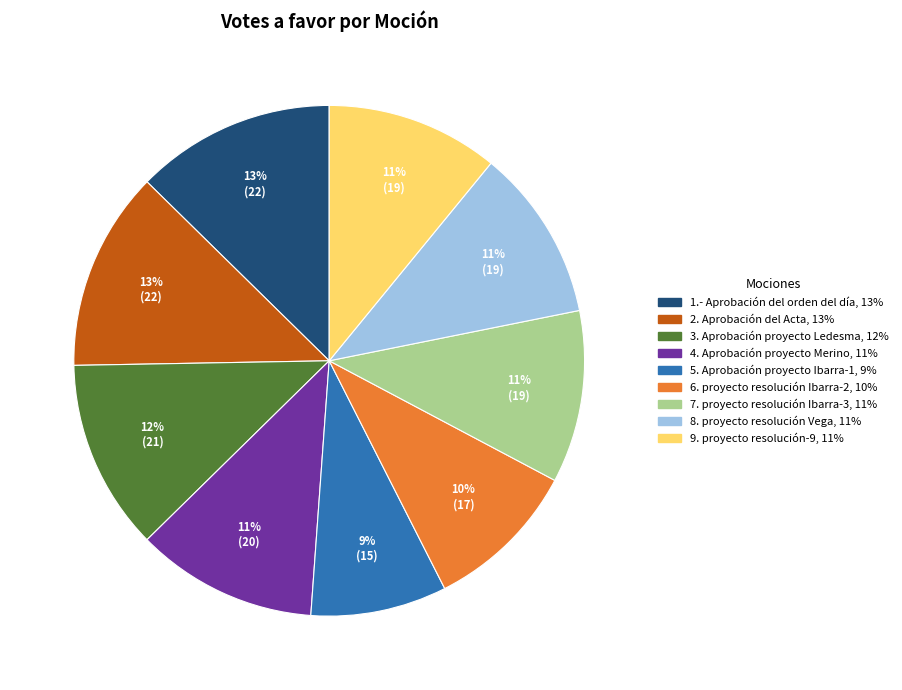

Which slice is the smallest?

5. Aprobación proyecto Ibarra-1